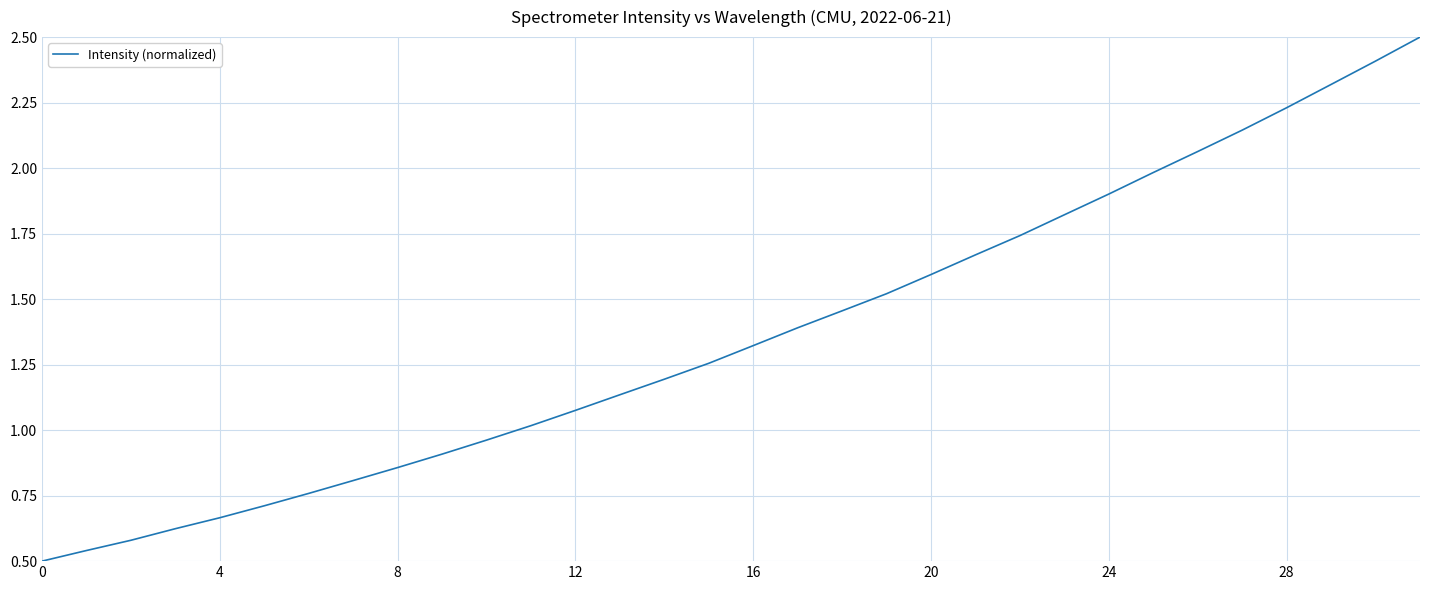

What is the difference between the maximum and minimum values?

2.0